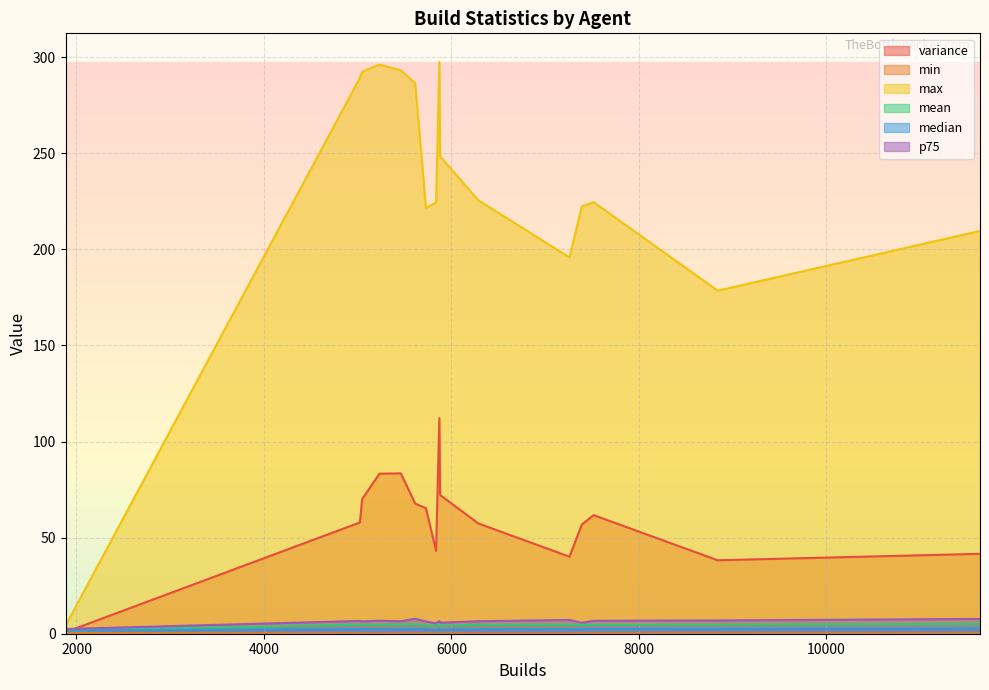

What is the maximum value shown in the chart?

297.6